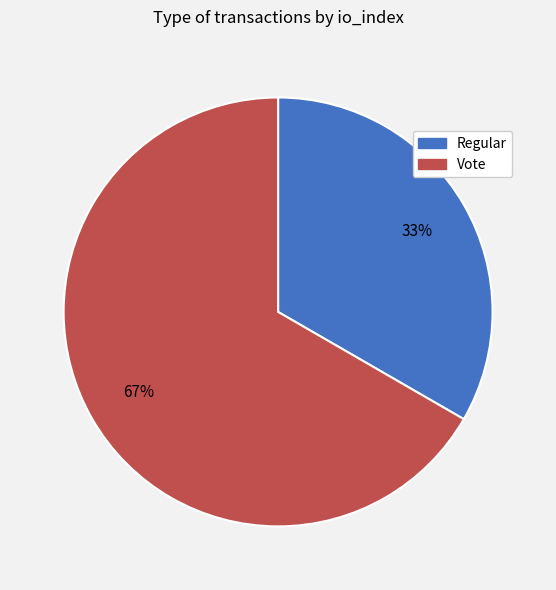

The Regular slice represents 23% of the pie. True or false?

False